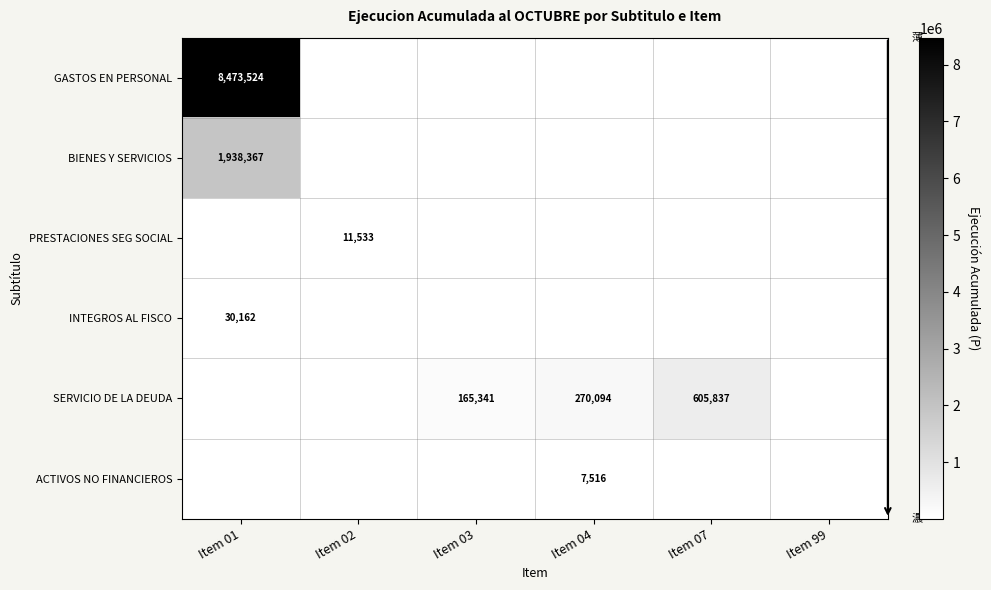

The SERVICIO DE LA DEUDA series shows 414178 at Item 04. True or false?

False